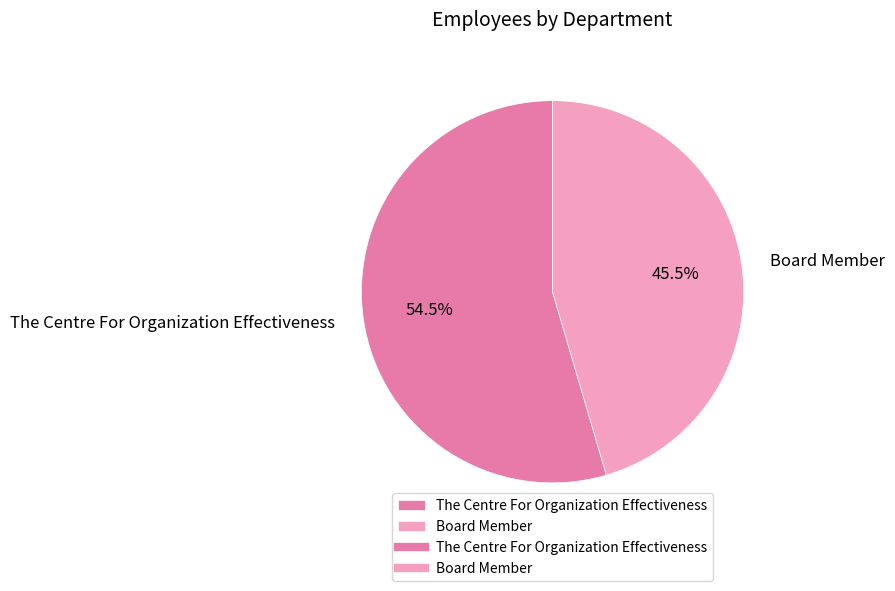

Is the sum of Board Member and The Centre For Organization Effectiveness greater than half?

Yes